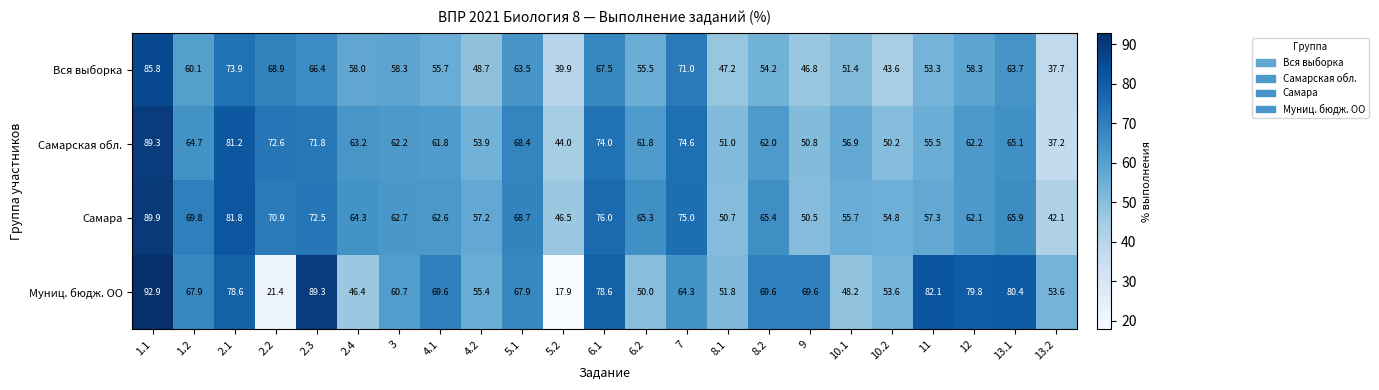

Count the number of categories in the chart.

23